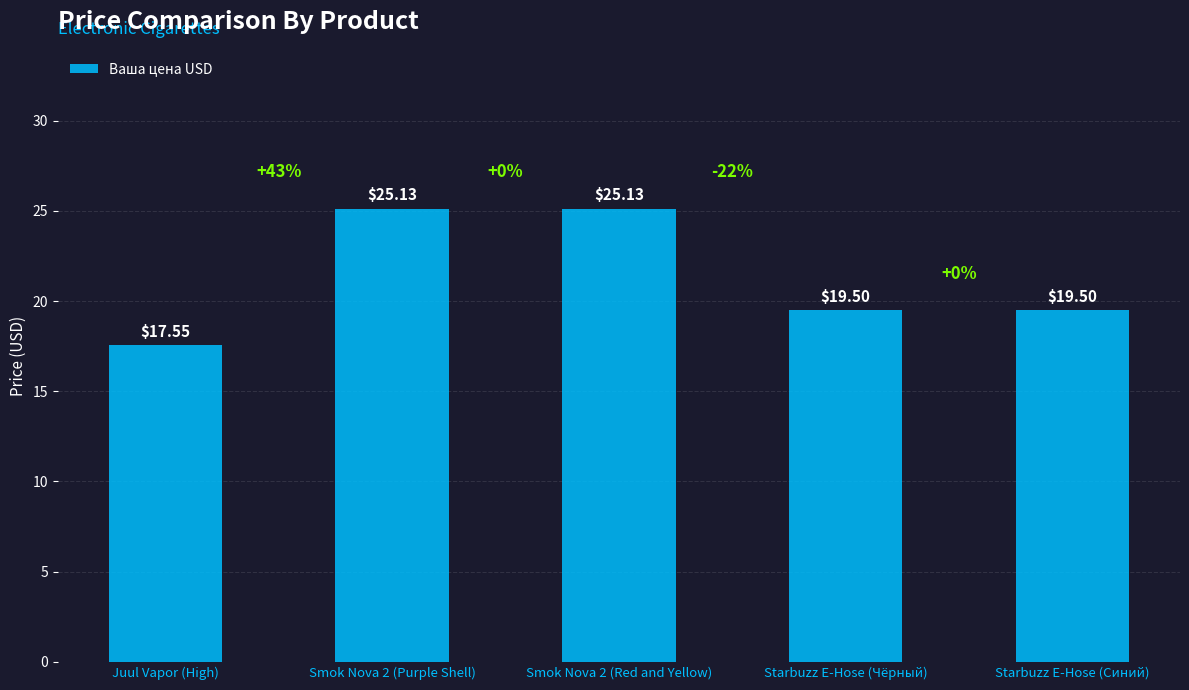

What is the difference between the maximum and minimum values?

7.6